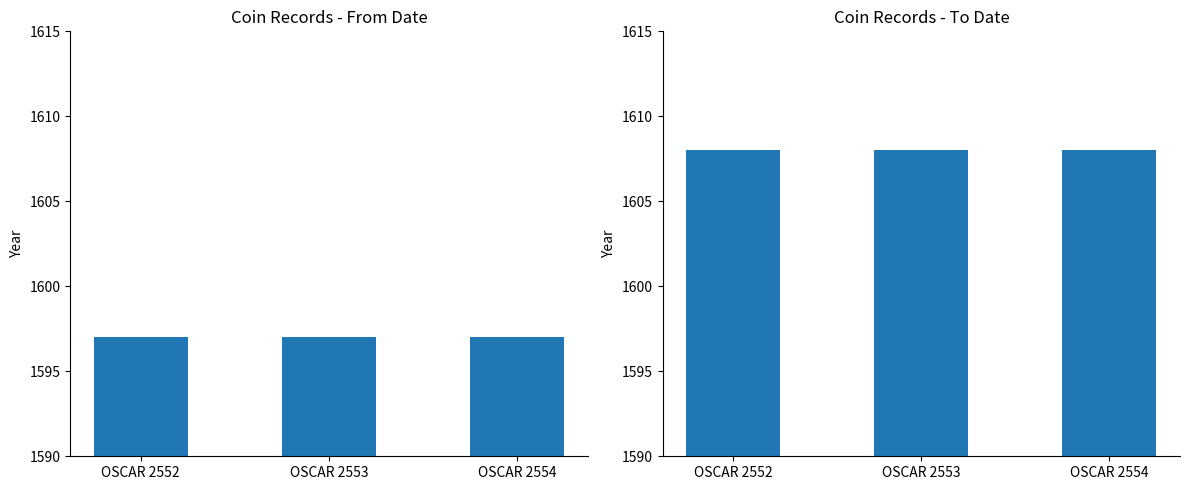

What is the greatest value displayed?

1608